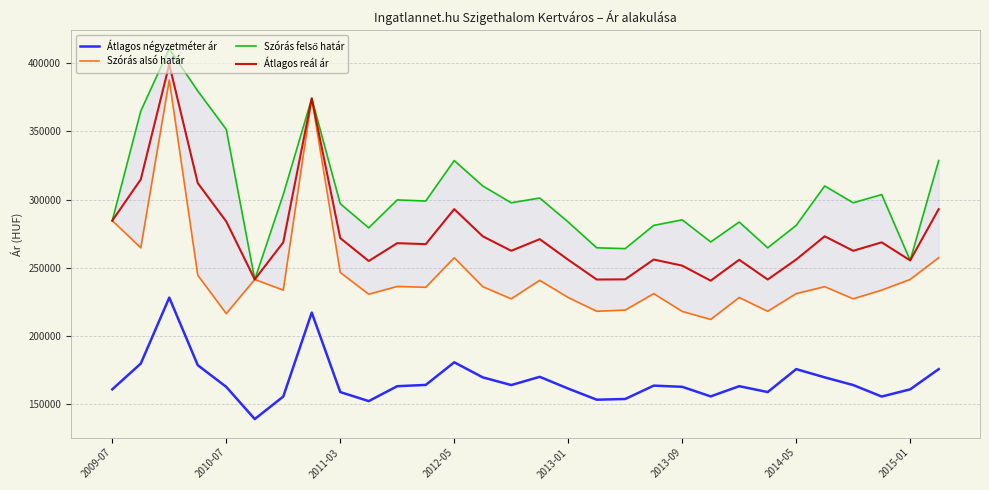

At which label is Szórás alsó határ closest to 299908?

2009-07